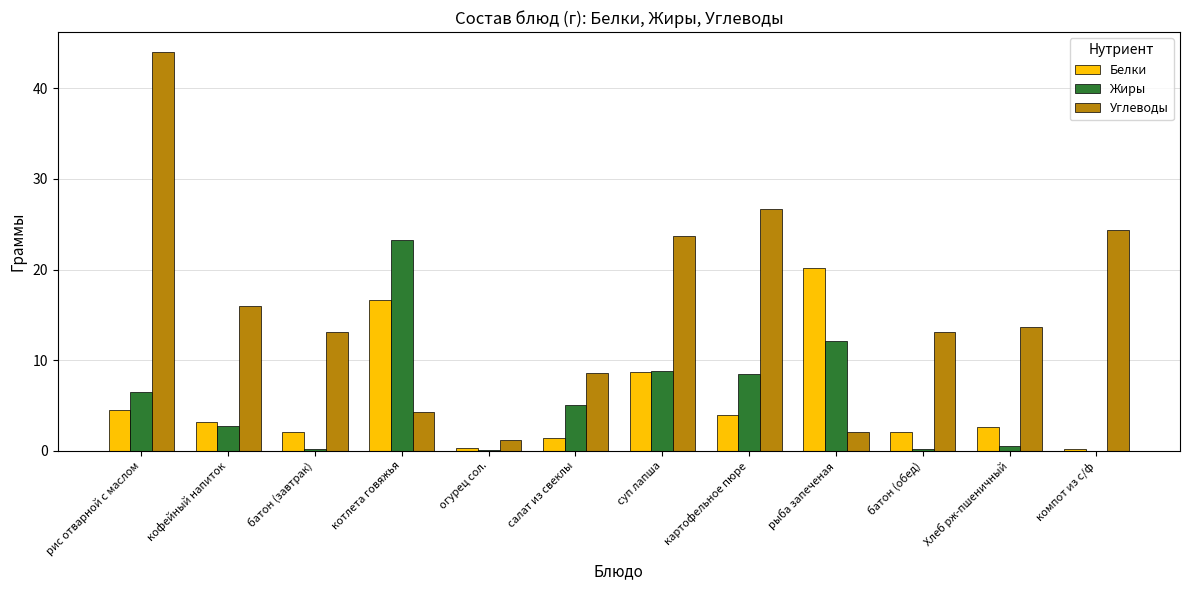

What are all the series names shown in the legend?

Белки, Жиры, Углеводы